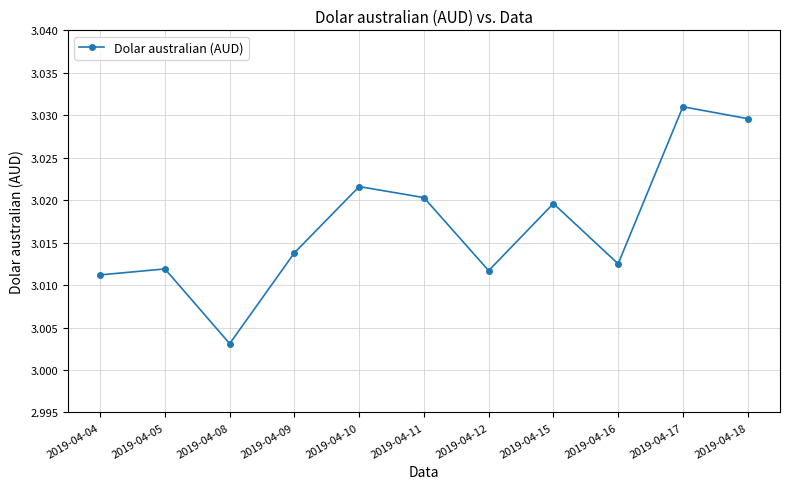

Between 2019-04-10 and 2019-04-16, which is larger?

2019-04-10